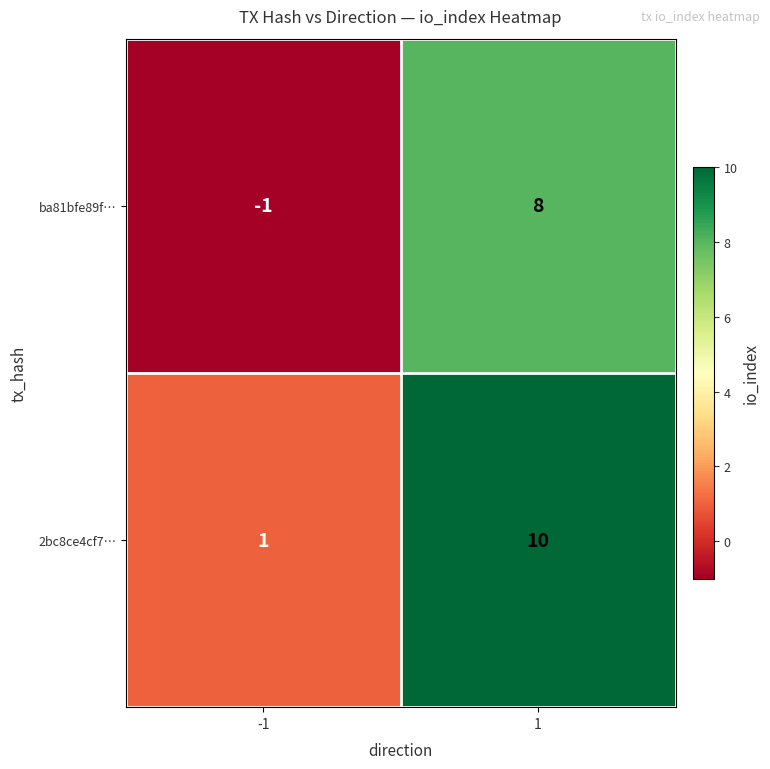

What is the difference between the maximum and minimum values in the 2bc8ce4cf7… series?

9